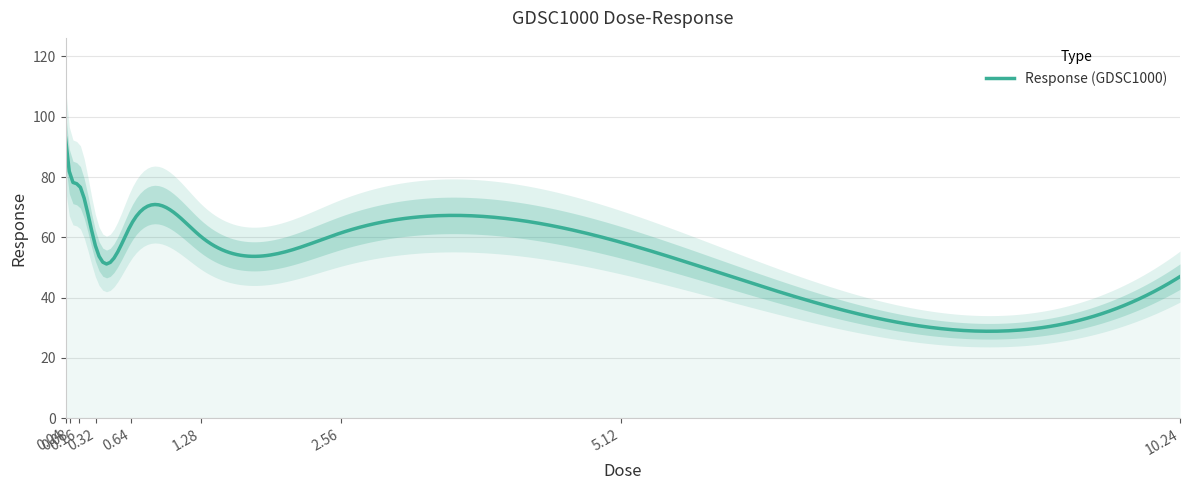

Reading left to right, extract all data points from this chart.

93.0	80.8	77.5	56.4	64.2	60.2	61.5	58.4	47.0